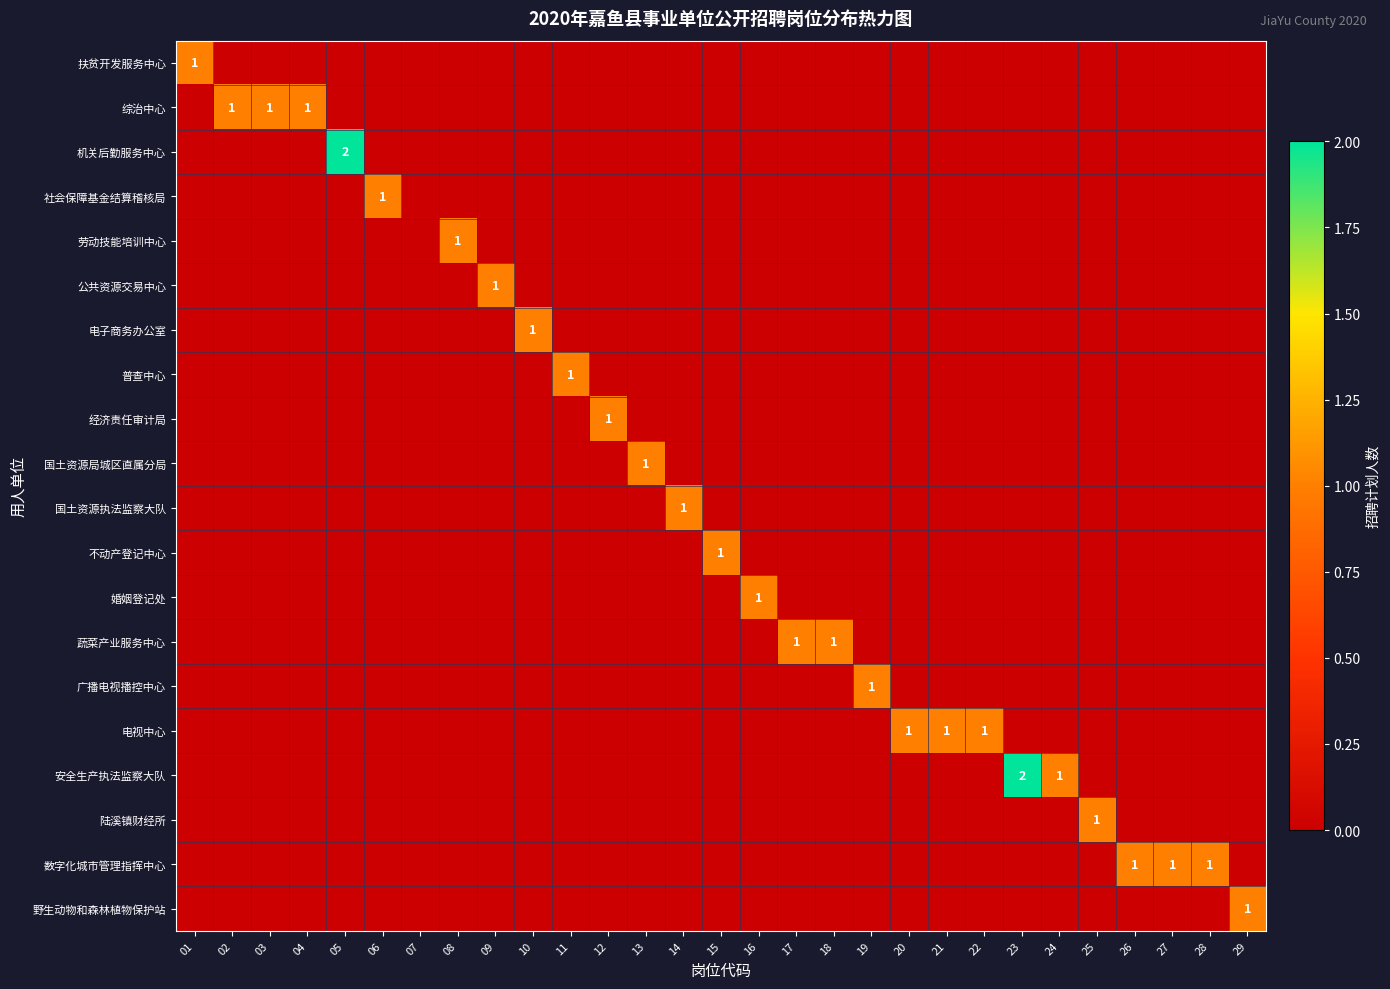

What is the sum of all 综治中心 values?

3